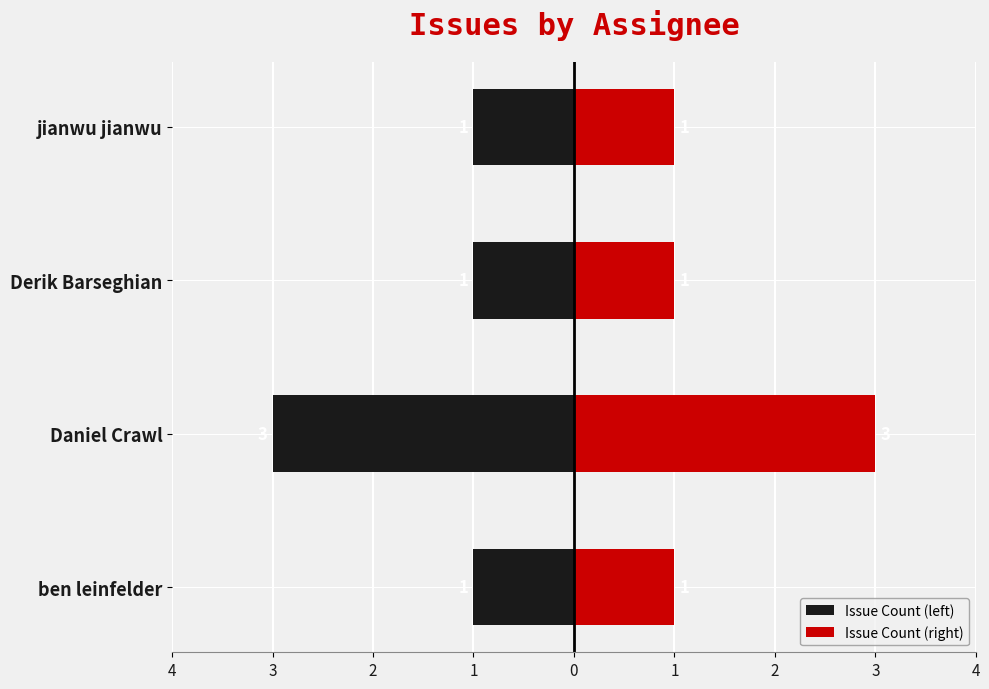

What is the value of the Issue Count (left) bar at the 2nd from the left?

-3